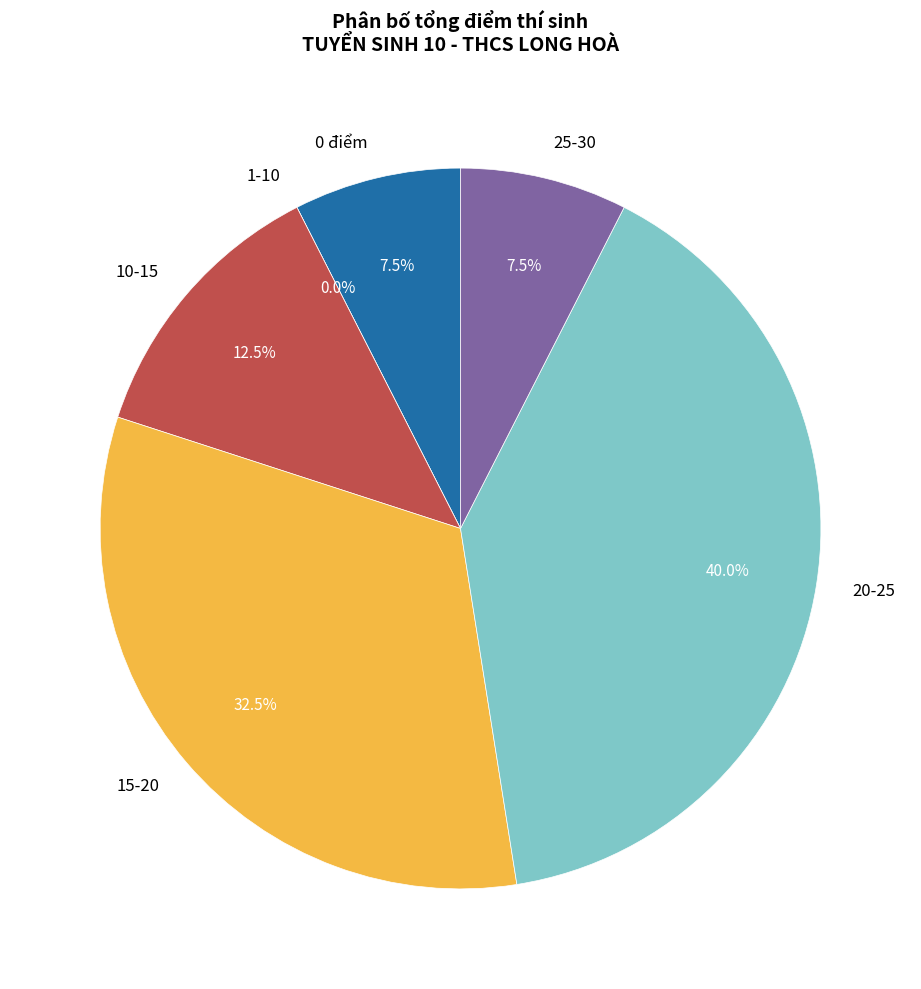

Is it true that Nữ is 70% of the pie?

False